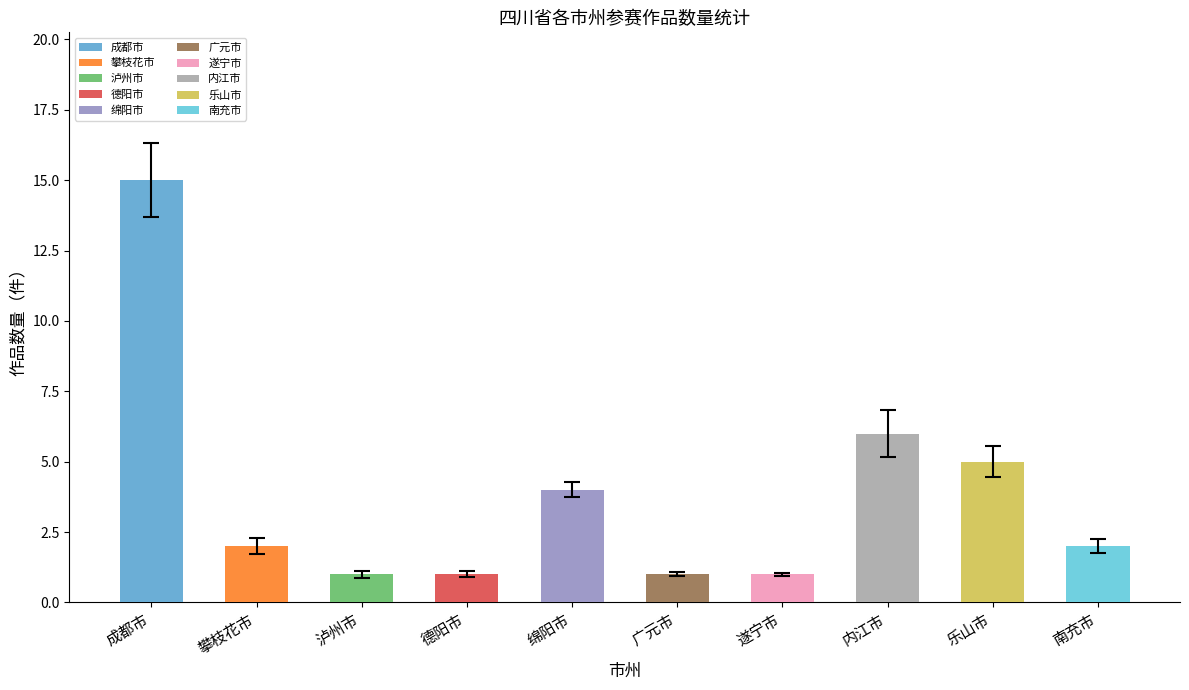

The value at 成都市 is 15. True or false?

True